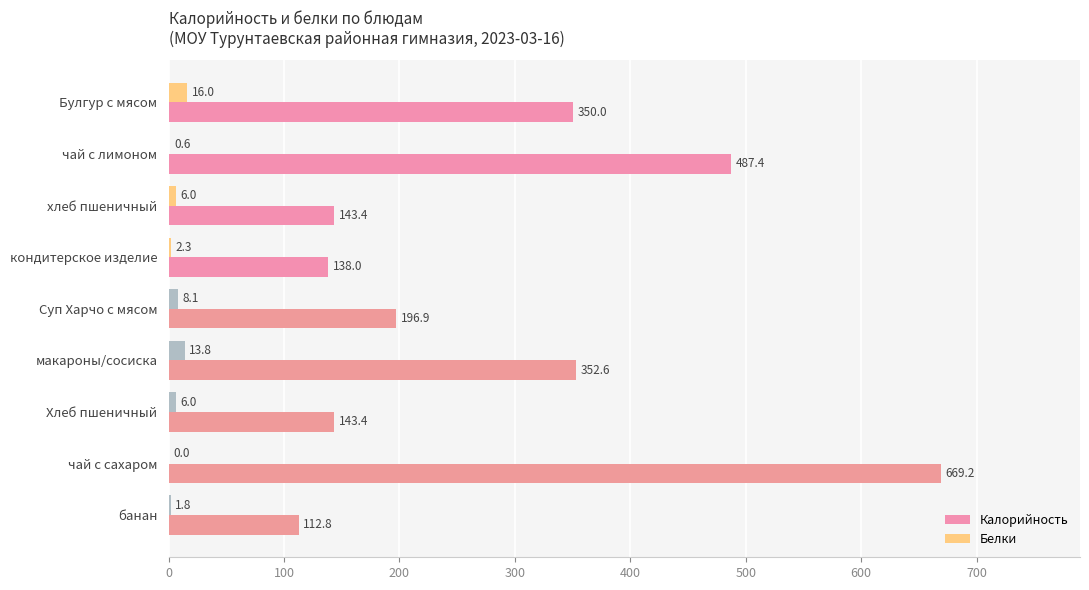

What is the sum of all Калорийность values?

2593.7